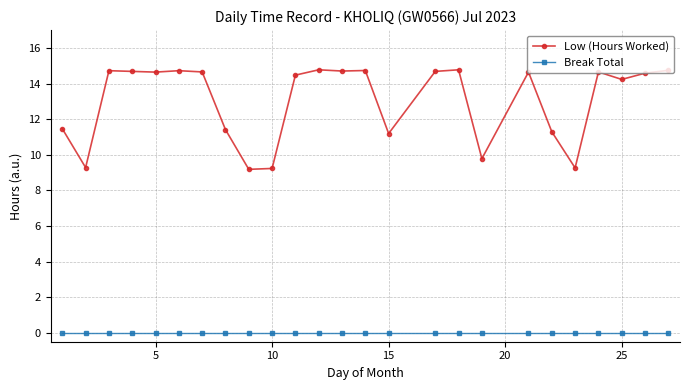

At how many categories does at least one series exceed 11?

20